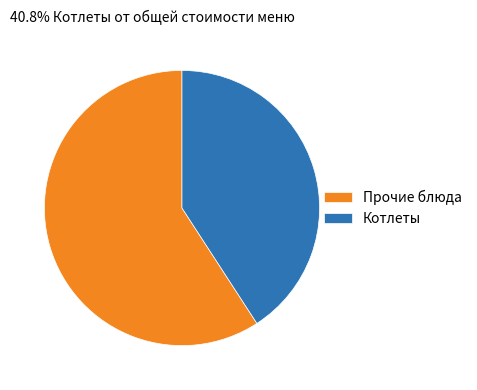

What is the largest slice in the pie chart?

Прочие блюда